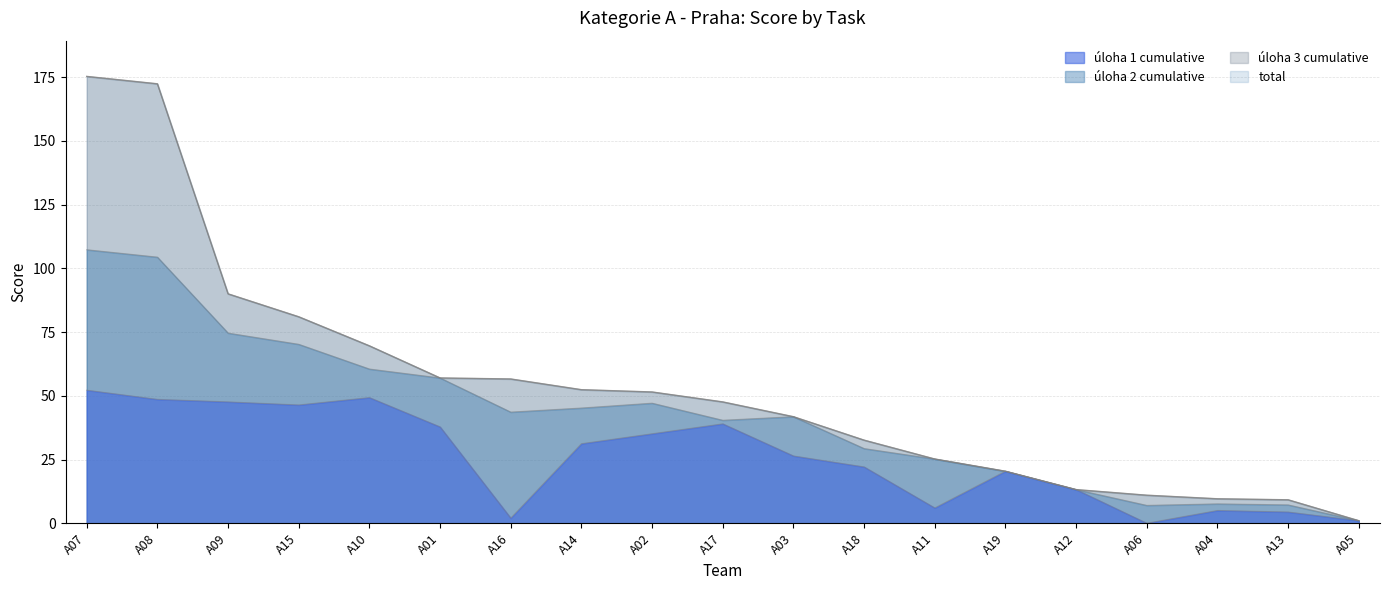

True or false: uloha1_celkem and total cross at least once.

False